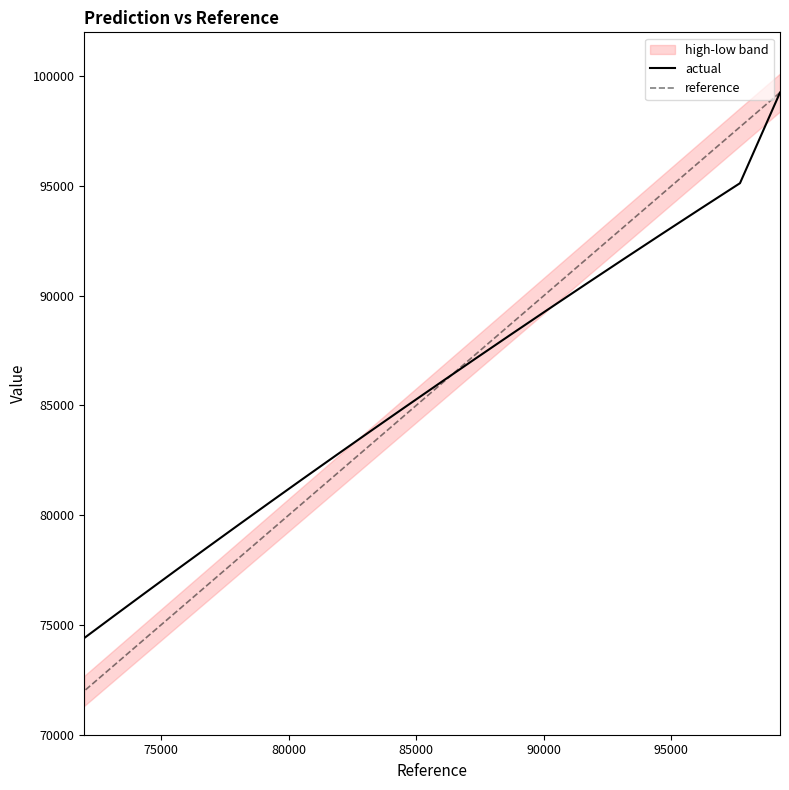

What is the label of the 5th point from the left?

90000